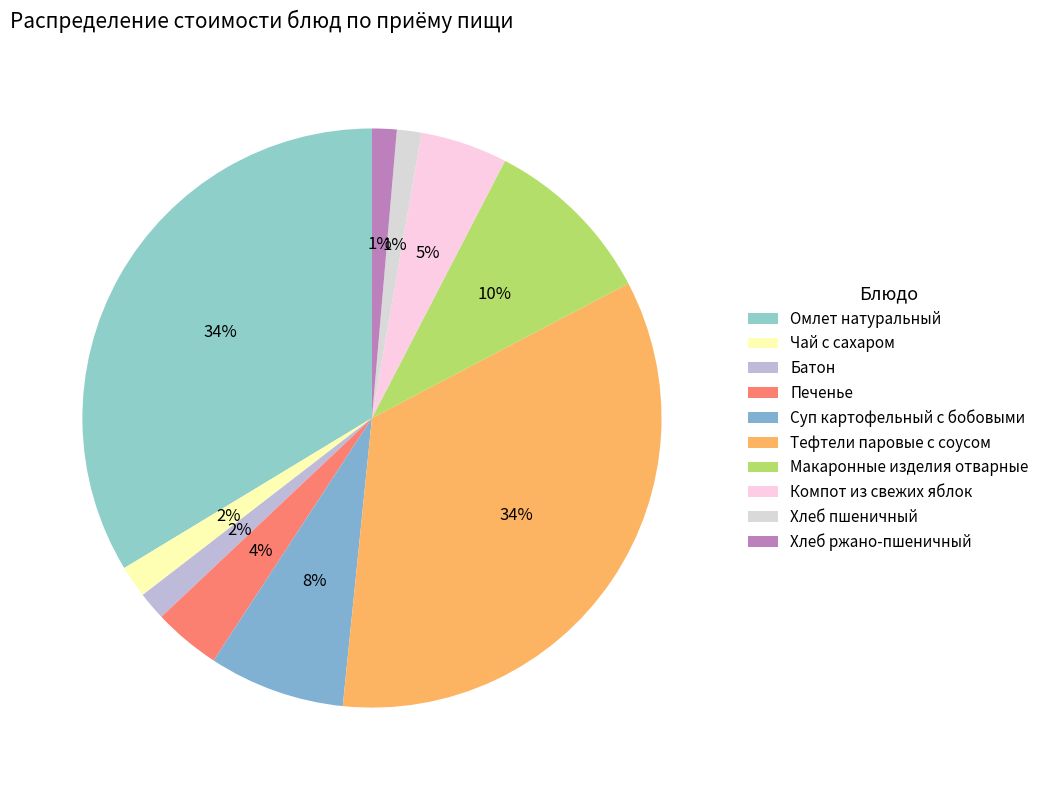

Is the sum of Омлет натуральный and Чай с сахаром greater than half?

No